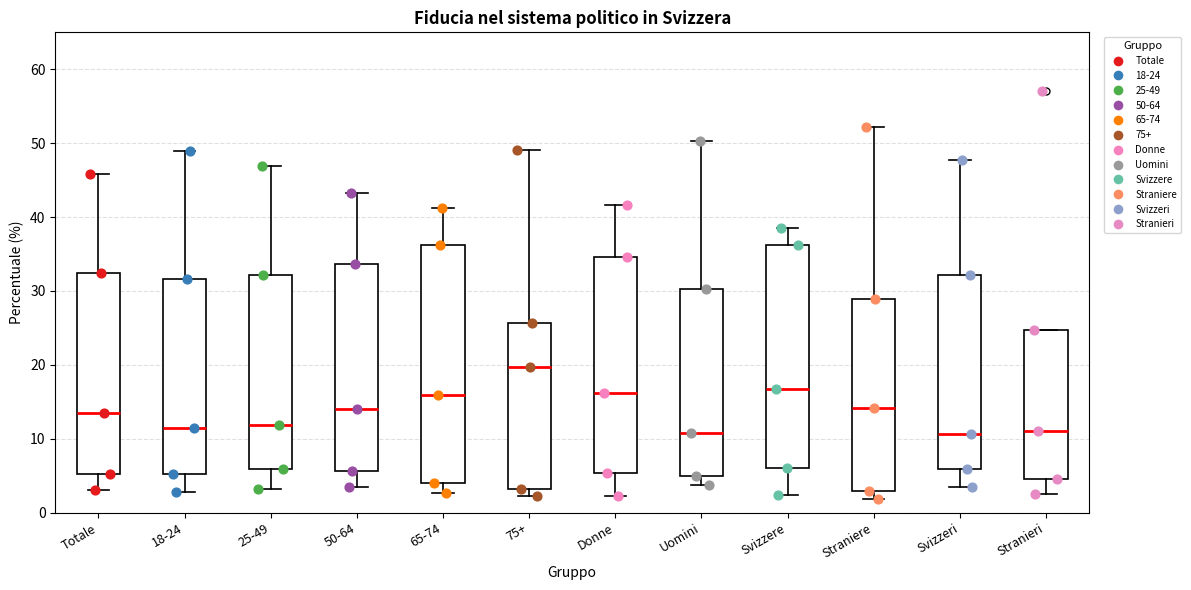

Reading left to right, transcribe this box plot: for each box, give where its median line is, the range the box spans, and where its two whiskers end, as read against the y-axis. The values are not printed on the chart, so give them approximately, as read against the axis.

Totale: median 14, box 5 to 32, whiskers 3 to 46
18-24: median 11, box 5 to 32, whiskers 3 to 49
25-49: median 12, box 6 to 32, whiskers 3 to 47
50-64: median 14, box 6 to 34, whiskers 3 to 43
65-74: median 16, box 4 to 36, whiskers 3 to 41
75+: median 20, box 3 to 26, whiskers 2 to 49
Donne: median 16, box 5 to 35, whiskers 2 to 42
Uomini: median 11, box 5 to 30, whiskers 4 to 50
Svizzere: median 17, box 6 to 36, whiskers 2 to 39
Straniere: median 14, box 3 to 29, whiskers 2 to 52
Svizzeri: median 11, box 6 to 32, whiskers 4 to 48
Stranieri: median 11, box 5 to 25, whiskers 3 to 25